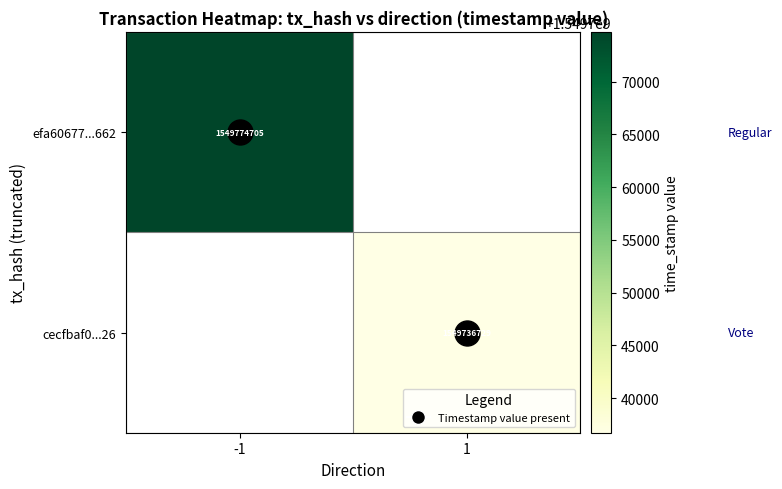

How many positive values does the cecfbaf0...26 series have?

1